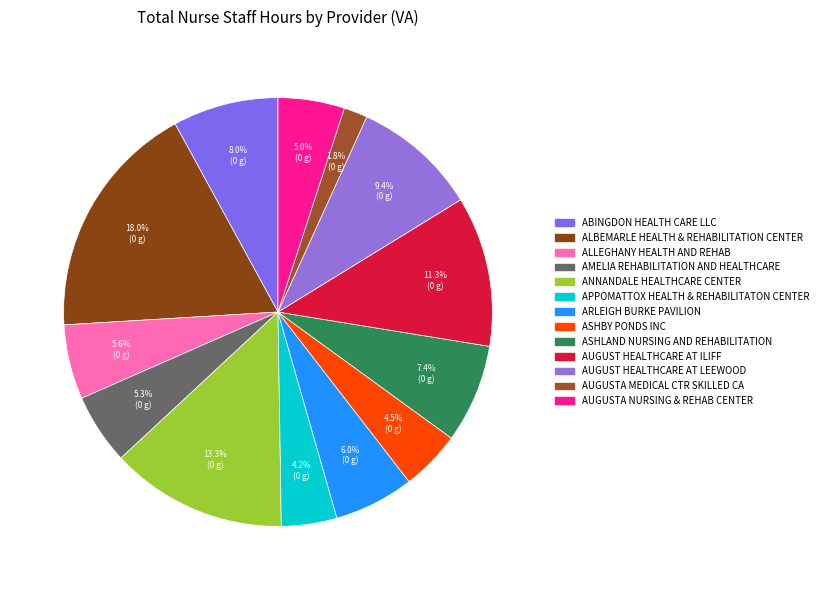

Is it true that ASHLAND NURSING AND REHABILITATION is 13% of the pie?

False